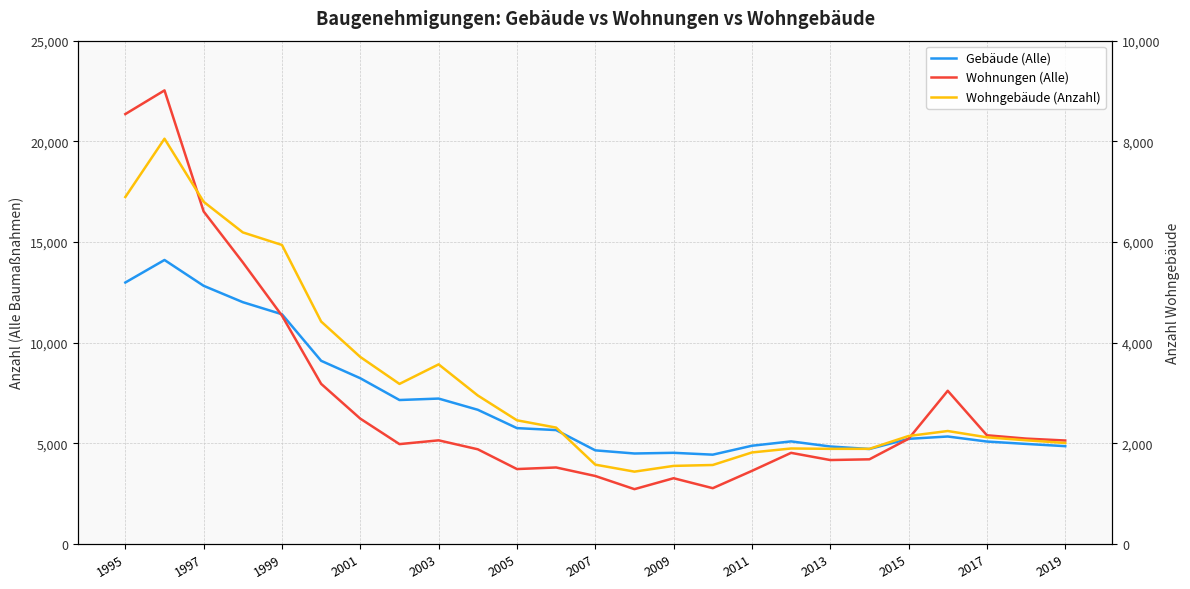

Reading left to right, extract all data points from this chart.

Gebäude (Alle): 12988	14107	12824	12012	11411	9100	8233	7152	7224	6667	5756	5659	4652	4496	4530	4438	4881	5097	4844	4719	5224	5340	5090	4972	4860
Wohnungen (Alle): 21354	22530	16517	13989	11341	7955	6227	4962	5150	4705	3723	3802	3379	2725	3268	2773	3633	4528	4171	4207	5227	7611	5401	5236	5141
Wohngebäude (Anzahl): 6894	8052	6799	6191	5941	4420	3716	3181	3569	2951	2458	2313	1577	1438	1552	1570	1819	1898	1891	1891	2146	2245	2120	2061	2007